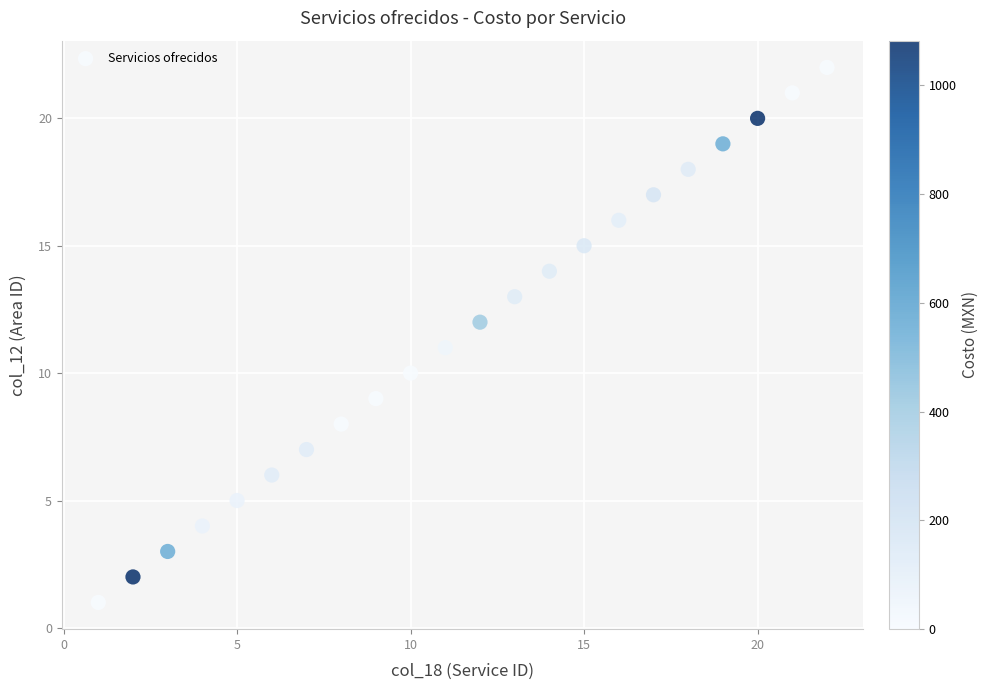

What is the range of Y values (max minus min)?

21